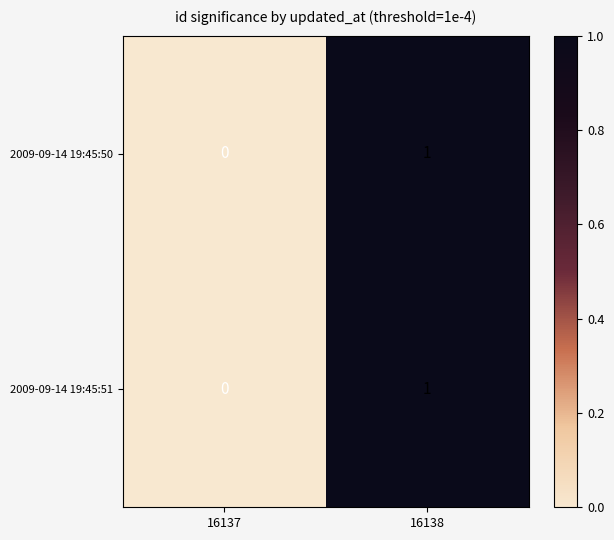

How many data points in 2009-09-14 19:45:51 are less than 1?

1